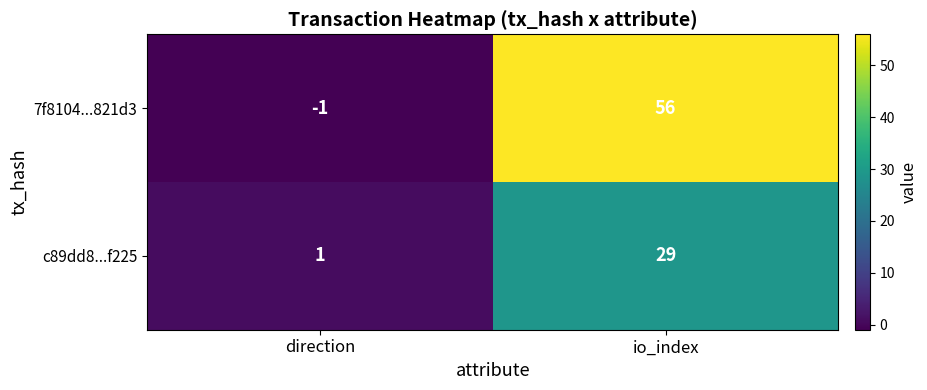

Which series has the largest total across all categories?

7f8104...821d3